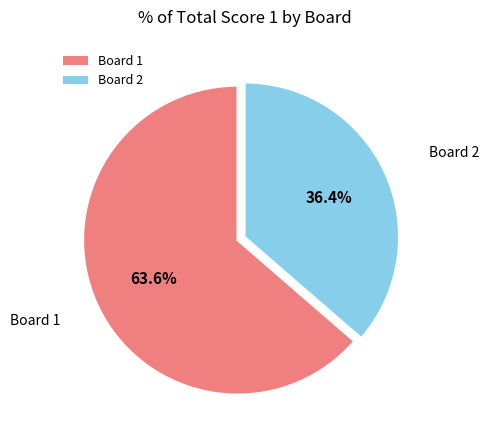

Which category has the smallest portion of the pie?

Board 2